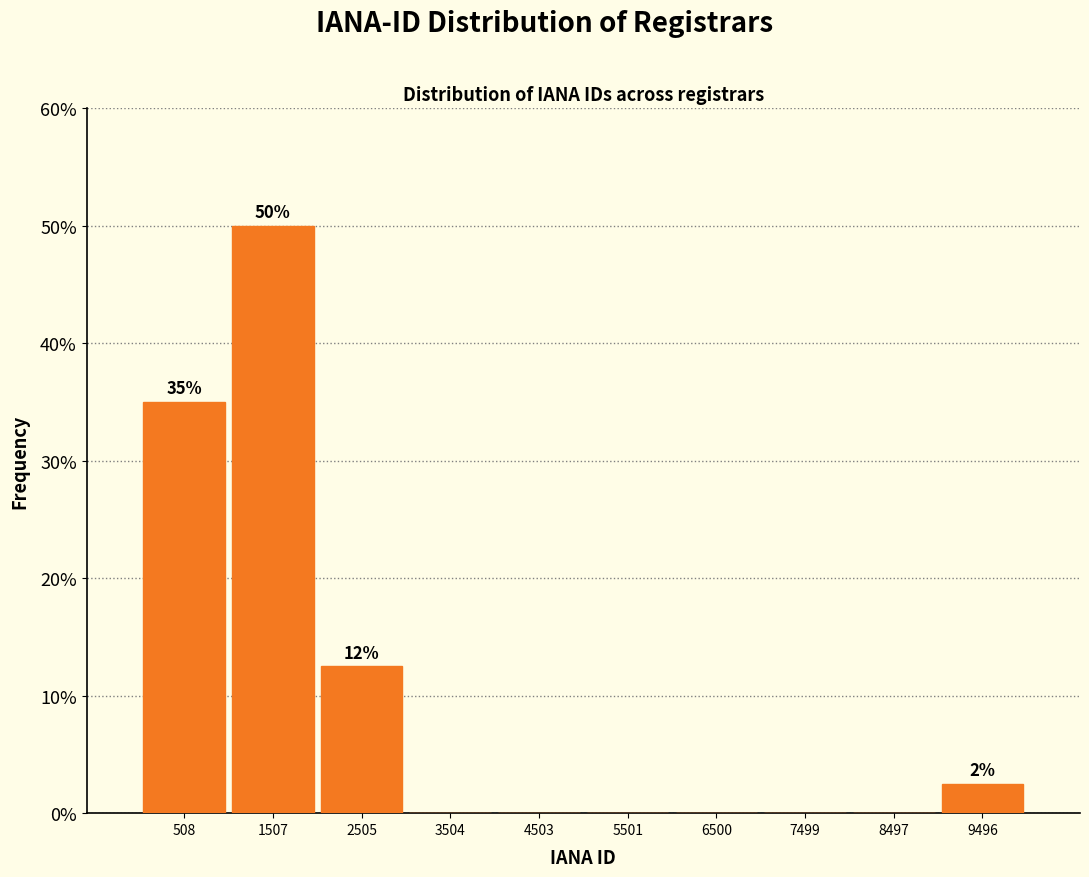

Which range on the x-axis has the tallest bar?

1000 to 2000